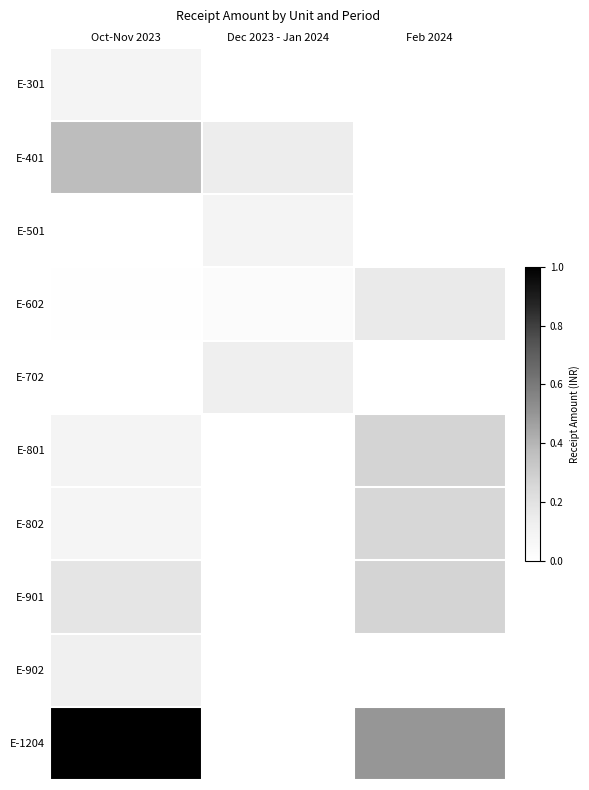

Reading left to right, extract all data points from this chart.

E-301: Oct-Nov 2023=0.1	Dec 2023 - Jan 2024=0.0	Feb 2024=0.0
E-401: Oct-Nov 2023=0.4	Dec 2023 - Jan 2024=0.1	Feb 2024=0.0
E-501: Oct-Nov 2023=0.0	Dec 2023 - Jan 2024=0.1	Feb 2024=0.0
E-602: Oct-Nov 2023=0.0	Dec 2023 - Jan 2024=0.0	Feb 2024=0.2
E-702: Oct-Nov 2023=0.0	Dec 2023 - Jan 2024=0.1	Feb 2024=0.0
E-801: Oct-Nov 2023=0.1	Dec 2023 - Jan 2024=0.0	Feb 2024=0.3
E-802: Oct-Nov 2023=0.1	Dec 2023 - Jan 2024=0.0	Feb 2024=0.3
E-901: Oct-Nov 2023=0.2	Dec 2023 - Jan 2024=0.0	Feb 2024=0.3
E-902: Oct-Nov 2023=0.1	Dec 2023 - Jan 2024=0.0	Feb 2024=0.0
E-1204: Oct-Nov 2023=1.0	Dec 2023 - Jan 2024=0.0	Feb 2024=0.5